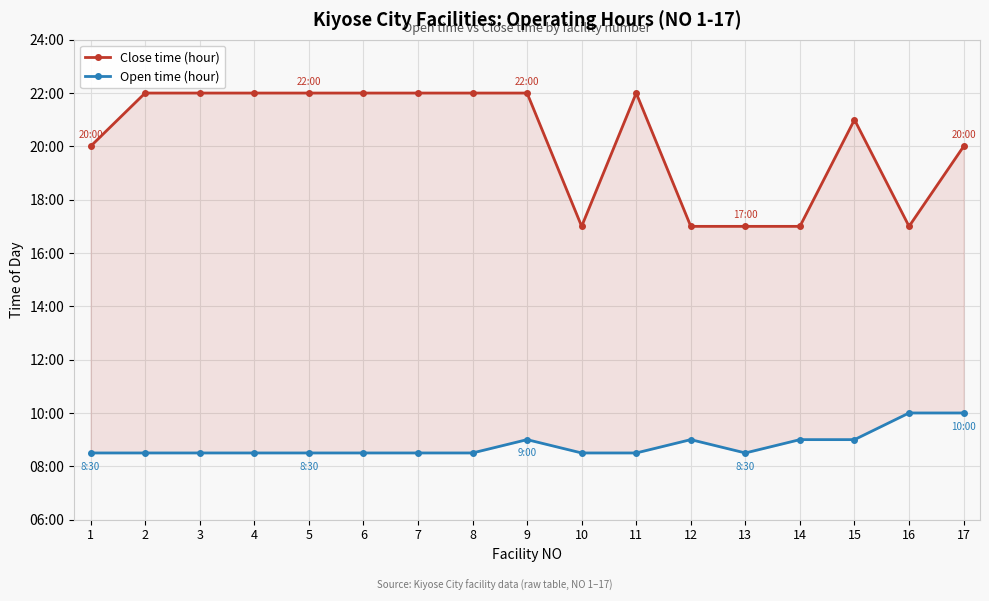

At which category is the sum across all series the highest?

9